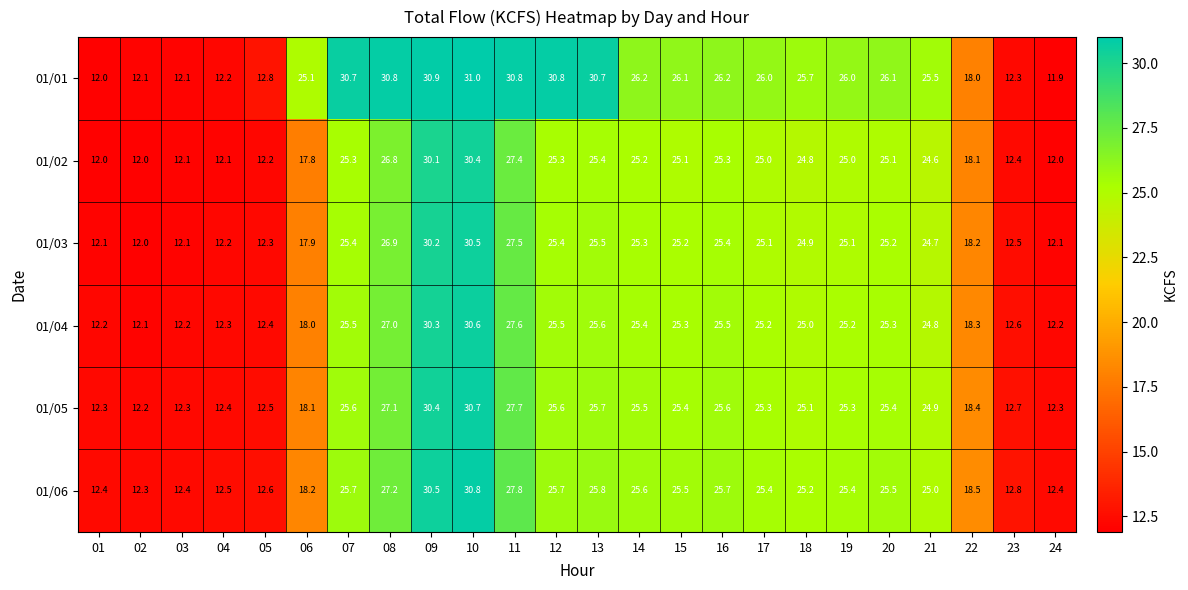

Which series has the largest total across all categories?

01/01